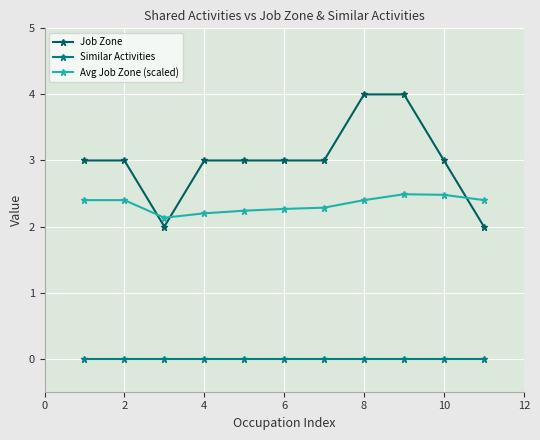

Does the chart display data point markers on the line(s)?

Yes